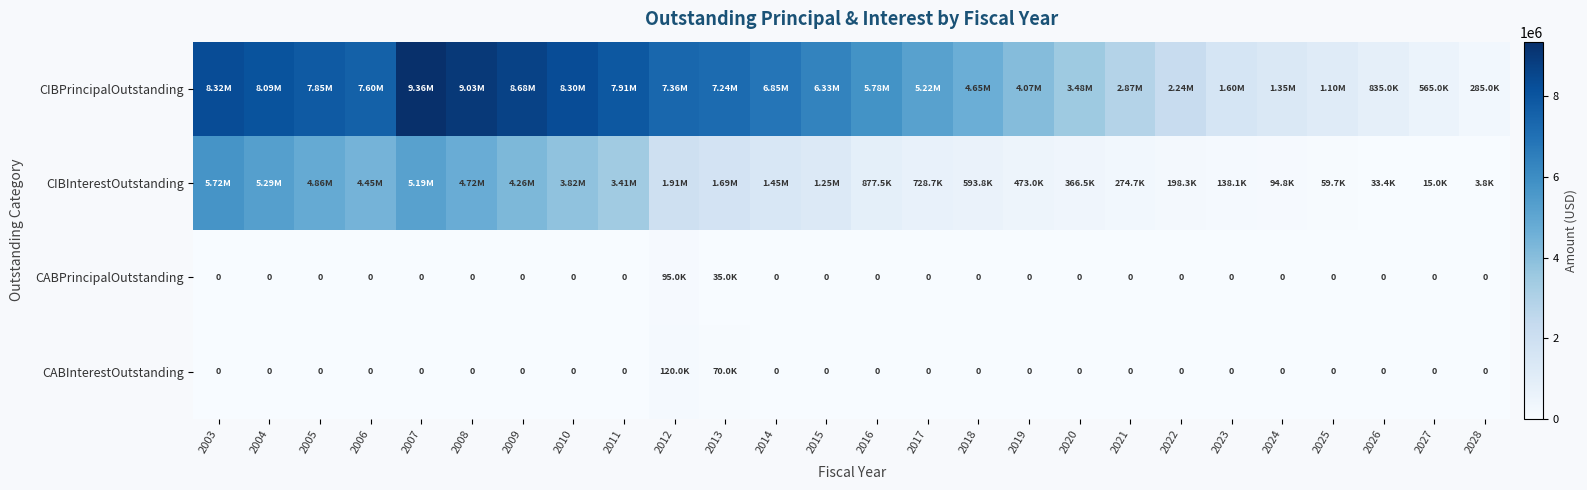

What is the total value across all series at 2003?

14043805.6